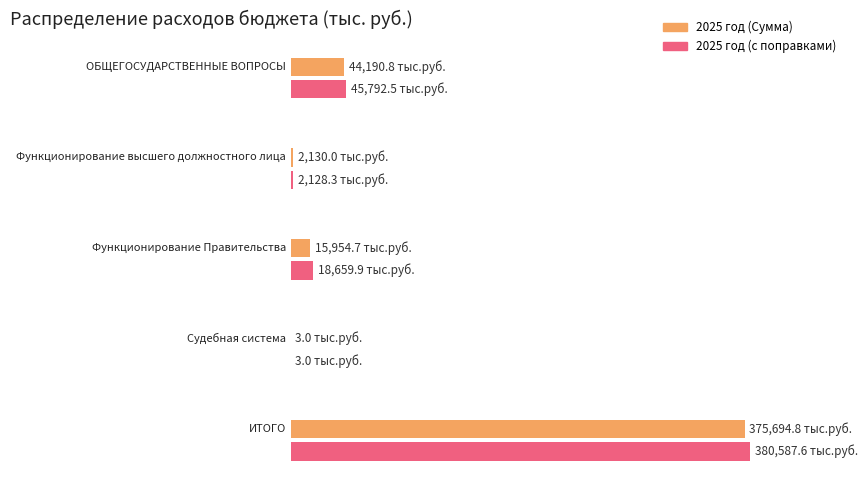

Is it true that 2025 год (с поправками) equals 380587.6 at ИТОГО?

True